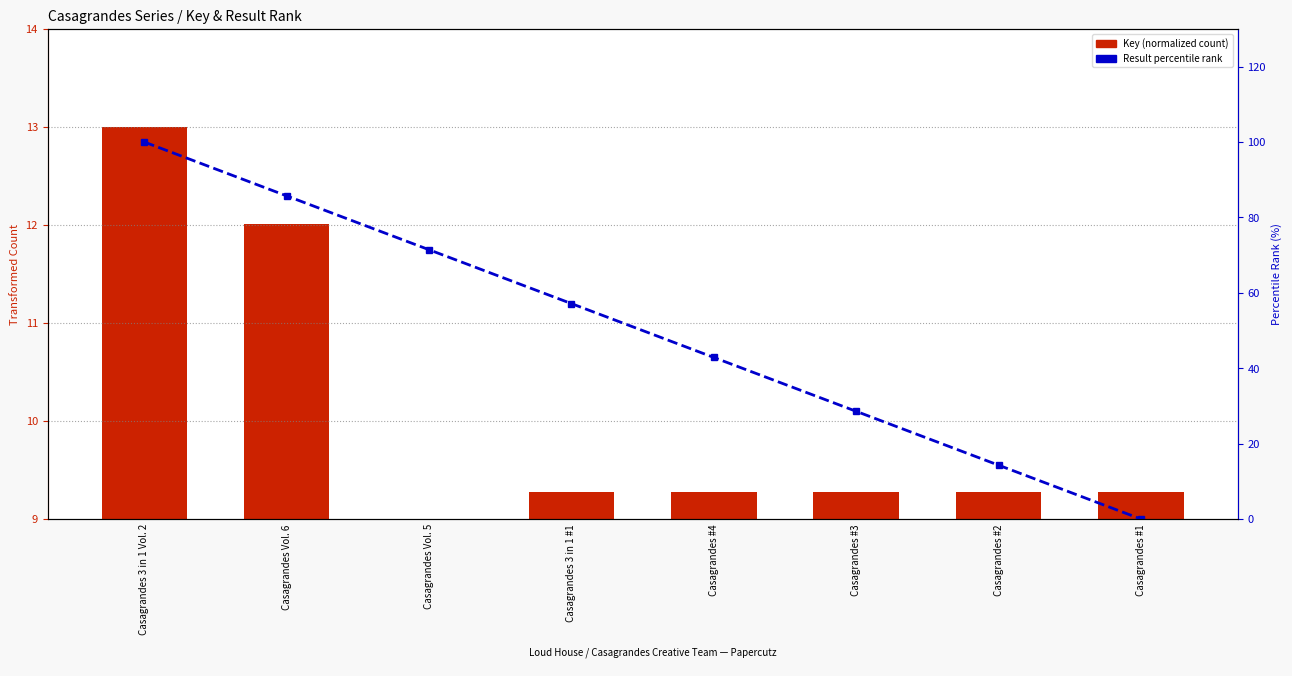

True or false: Result rank % has a value of 4.9 at Casagrandes #2.

False